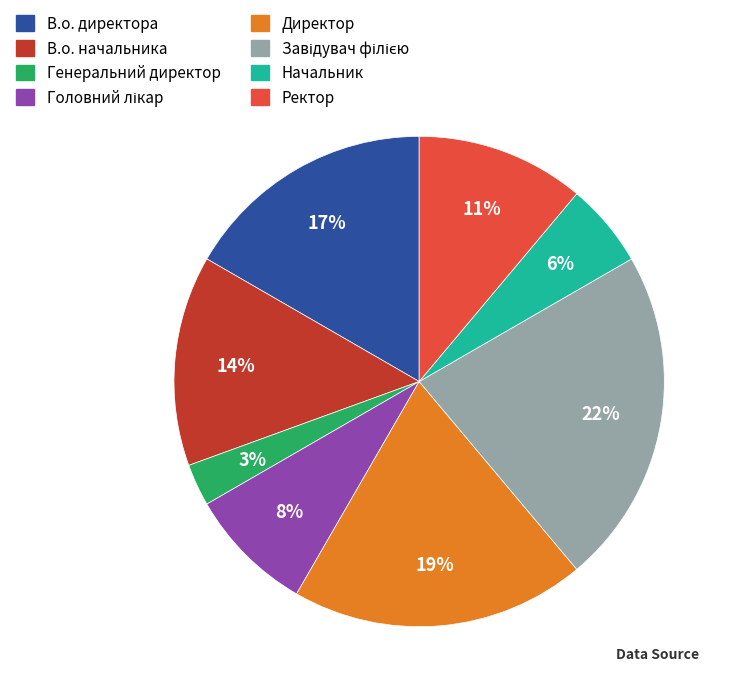

To the nearest percent, what is the difference between the largest and smallest slice percentages?

19%